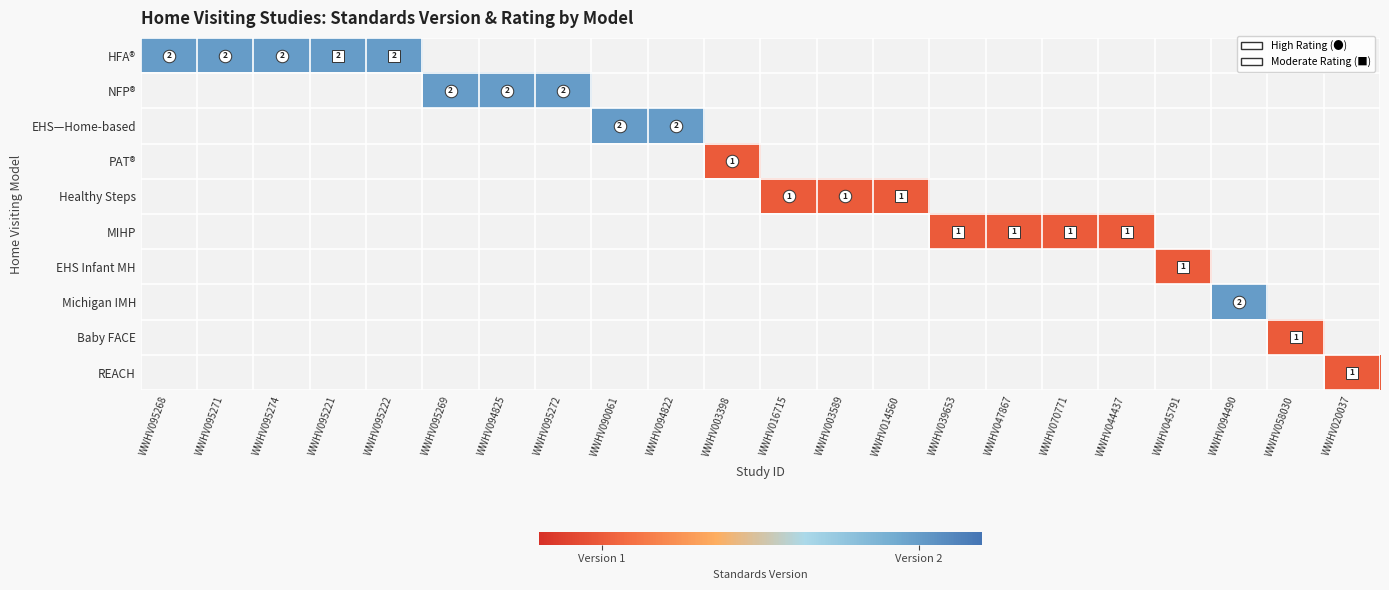

The NFP® series shows 3 at WWHV095272. True or false?

False